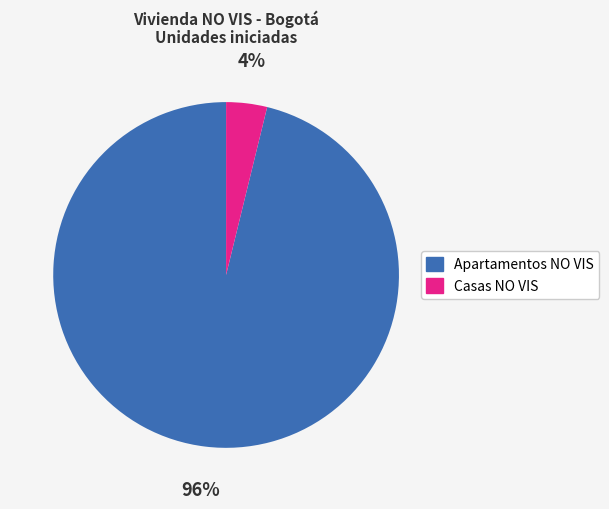

To the nearest percent, what percentage of the pie is Apartamentos NO VIS?

96%